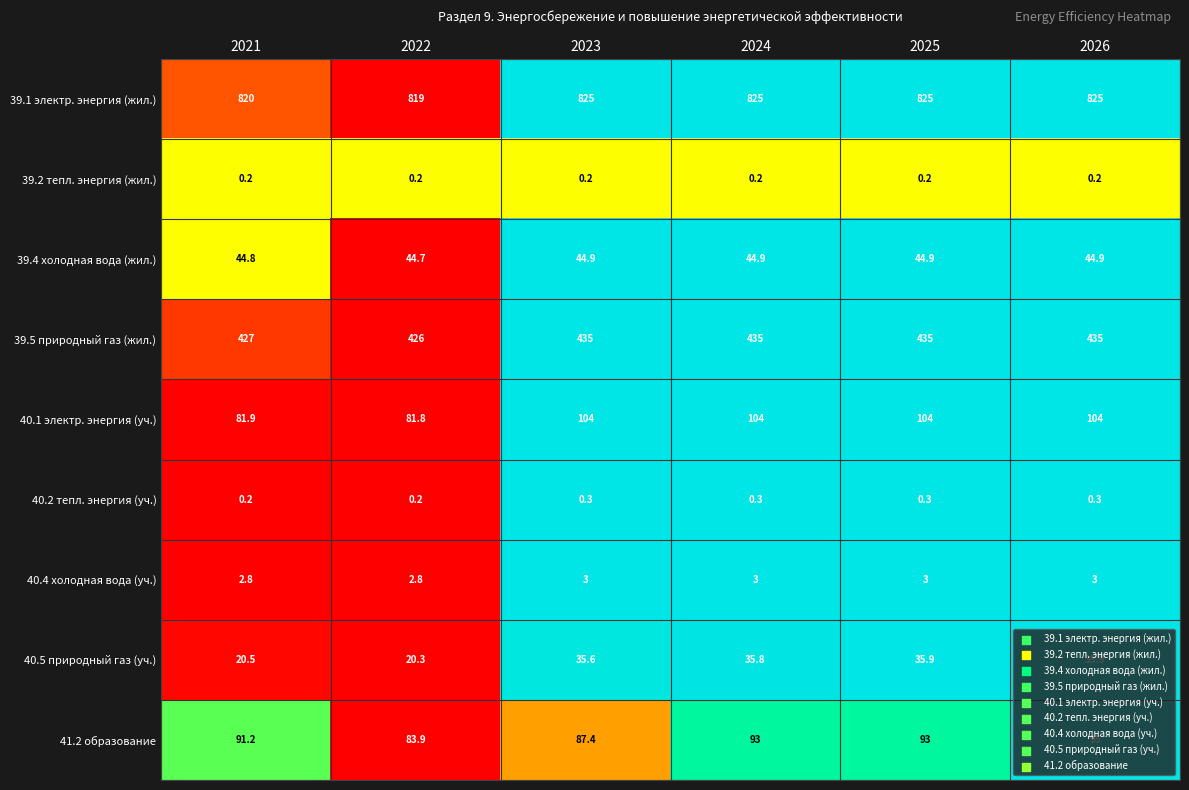

What is the sum of the 39.2 тепл. энергия (жил.) values at 2021 and 2023?

0.4